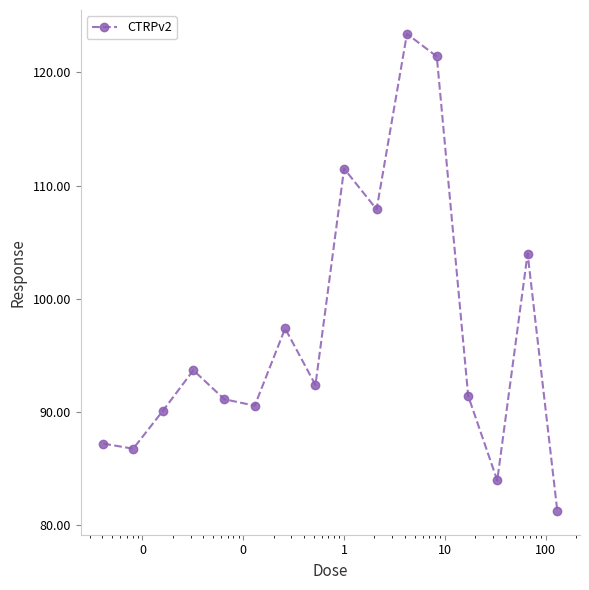

How many values are below 92?

8